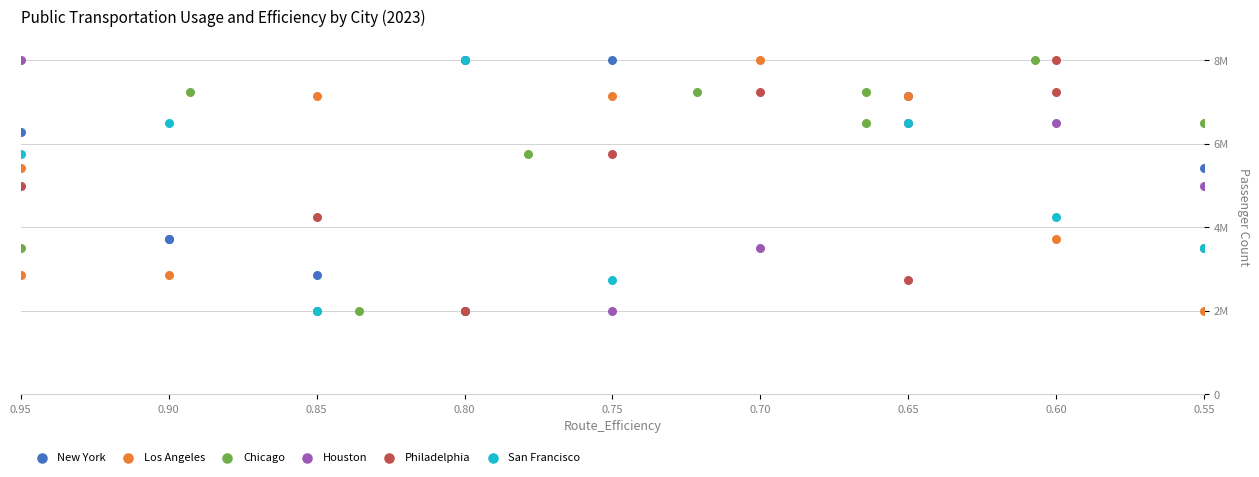

What are all the series names shown in the legend?

New York, Los Angeles, Chicago, Houston, Philadelphia, San Francisco